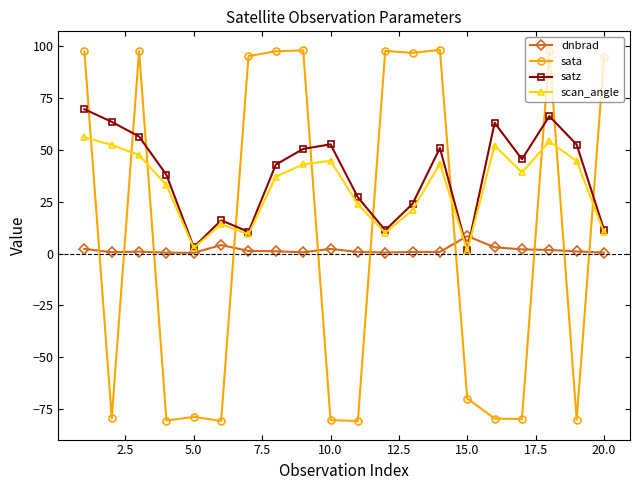

What is the minimum value for satz?

1.7